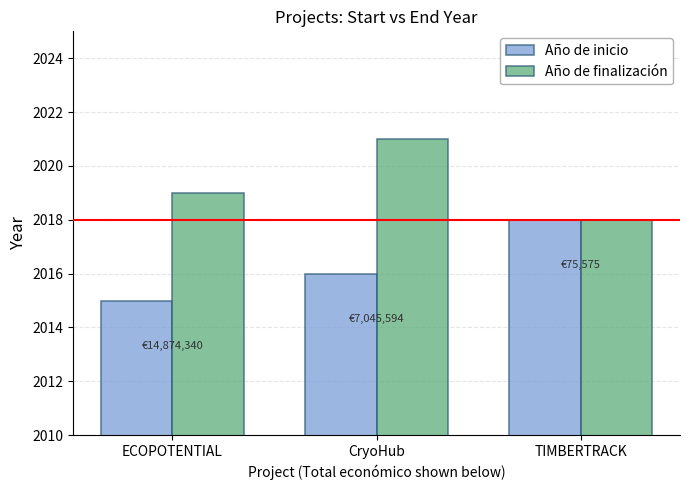

What is the label of the 1st bar from the left?

ECOPOTENTIAL